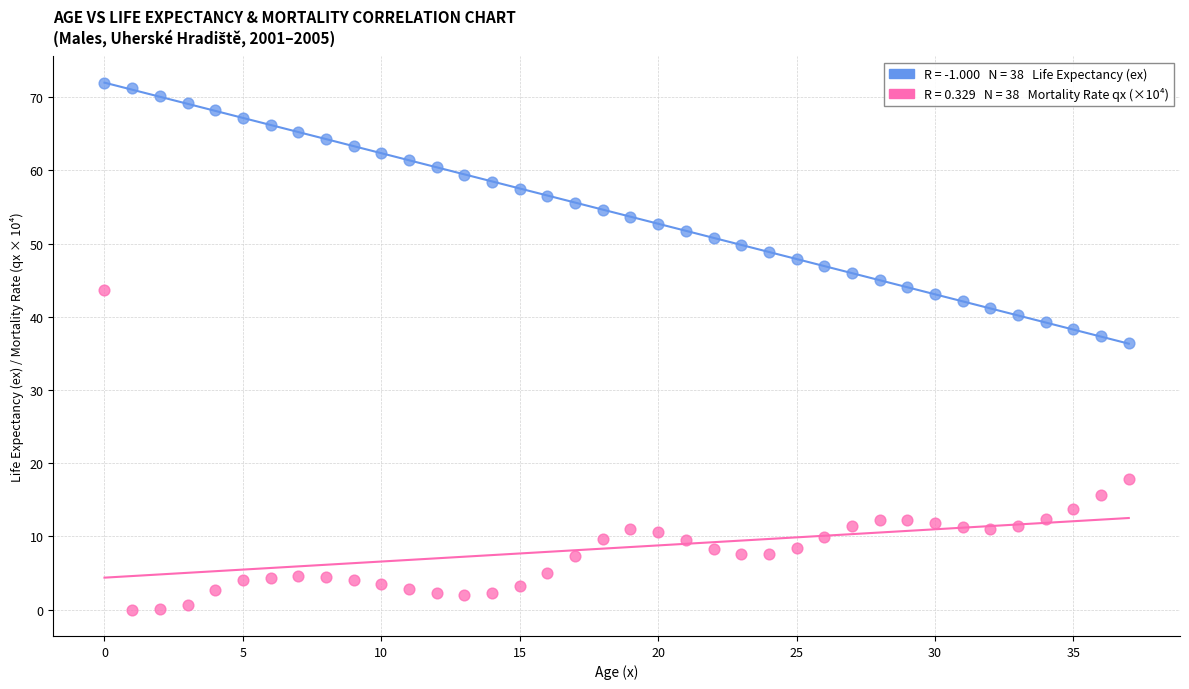

Across all data points, what is the range of Y values (max minus min)?

71.9